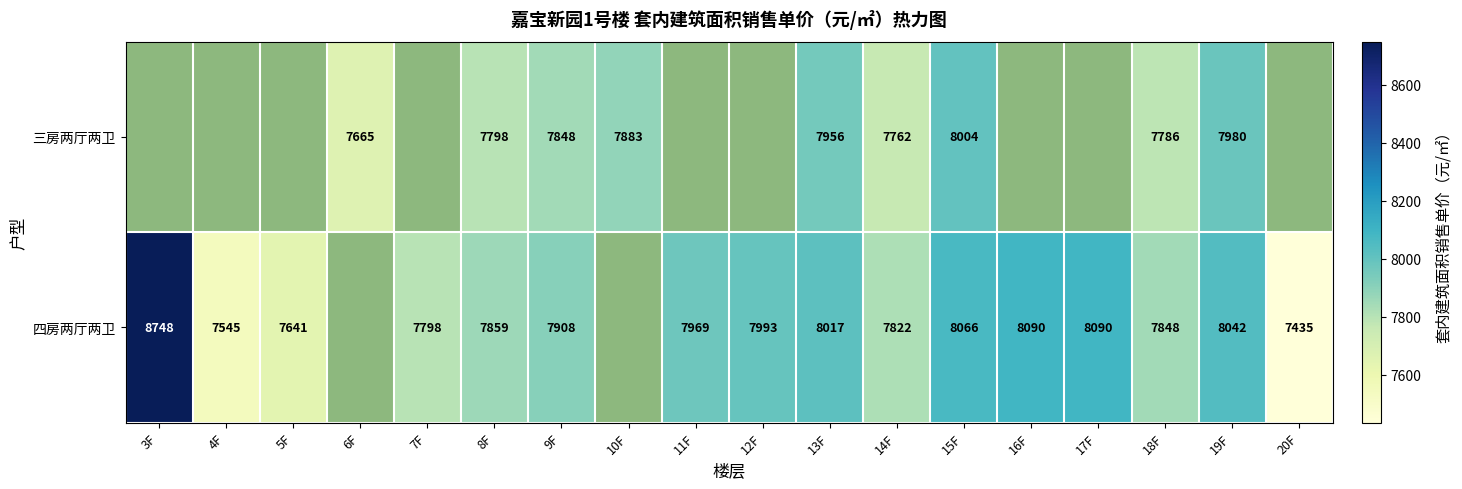

The value of 三房两厅两卫 at 13F is 3395. True or false?

False